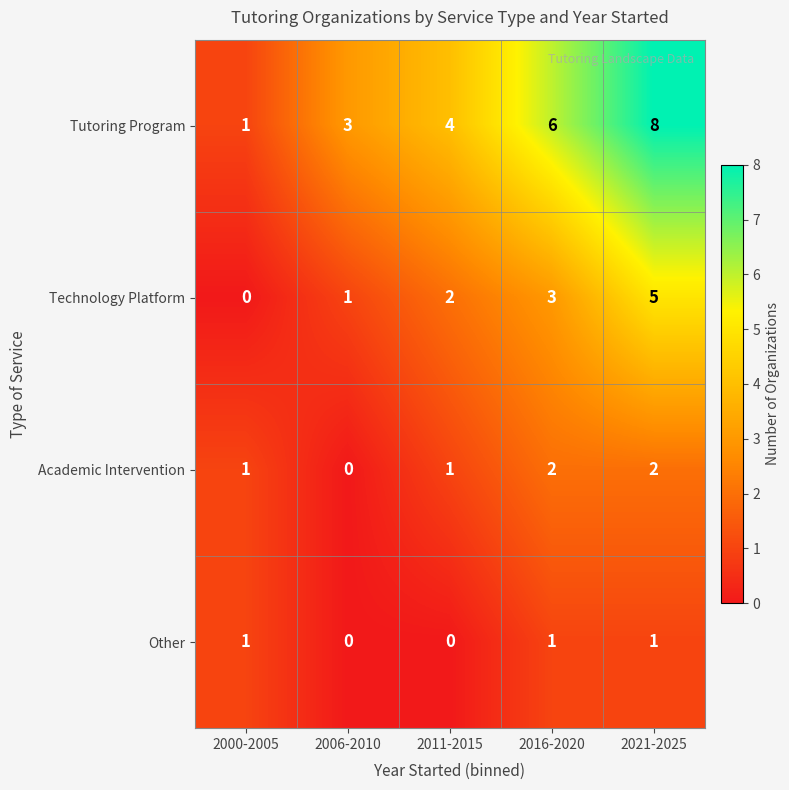

Reading left to right, transcribe all the data shown in this chart.

Tutoring Program: 1	3	4	6	8
Technology Platform: 0	1	2	3	5
Academic Intervention: 1	0	1	2	2
Other: 1	0	0	1	1